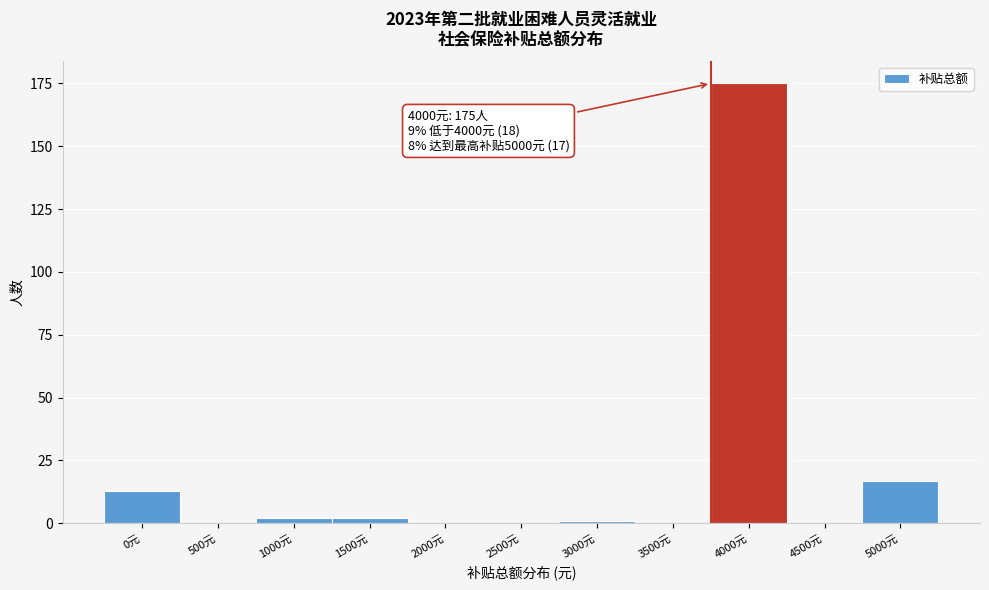

Reading right to left, extract all data points from this chart.

5000元=17	4500元=0	4000元=175	3500元=0	3000元=1	2500元=0	2000元=0	1500元=2	1000元=2	500元=0	0元=13